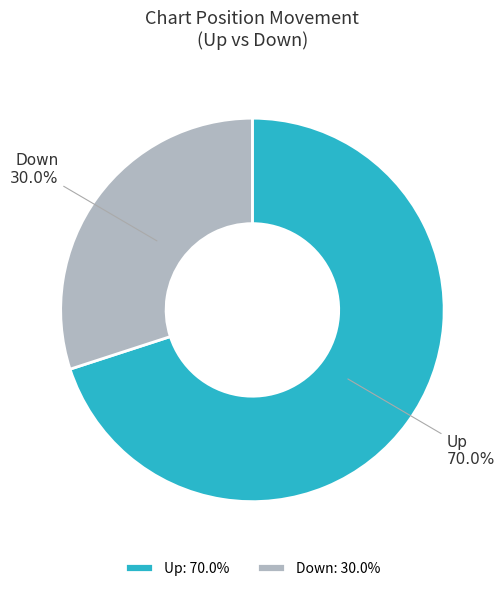

Is Down the majority of the pie?

No